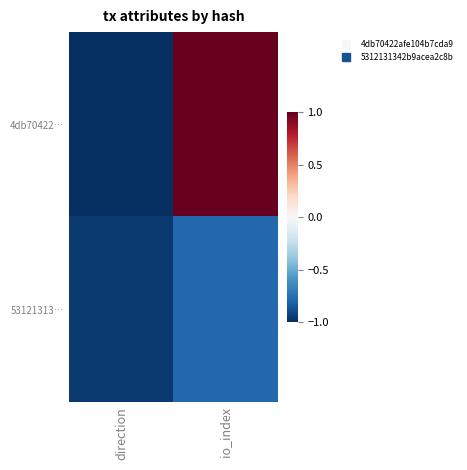

At which category is the sum across all series the highest?

io_index